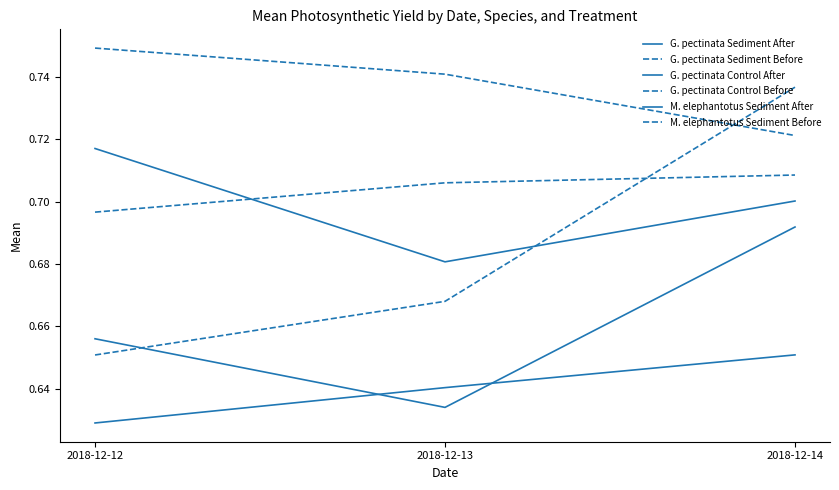

Does the chart have visible grid lines?

No